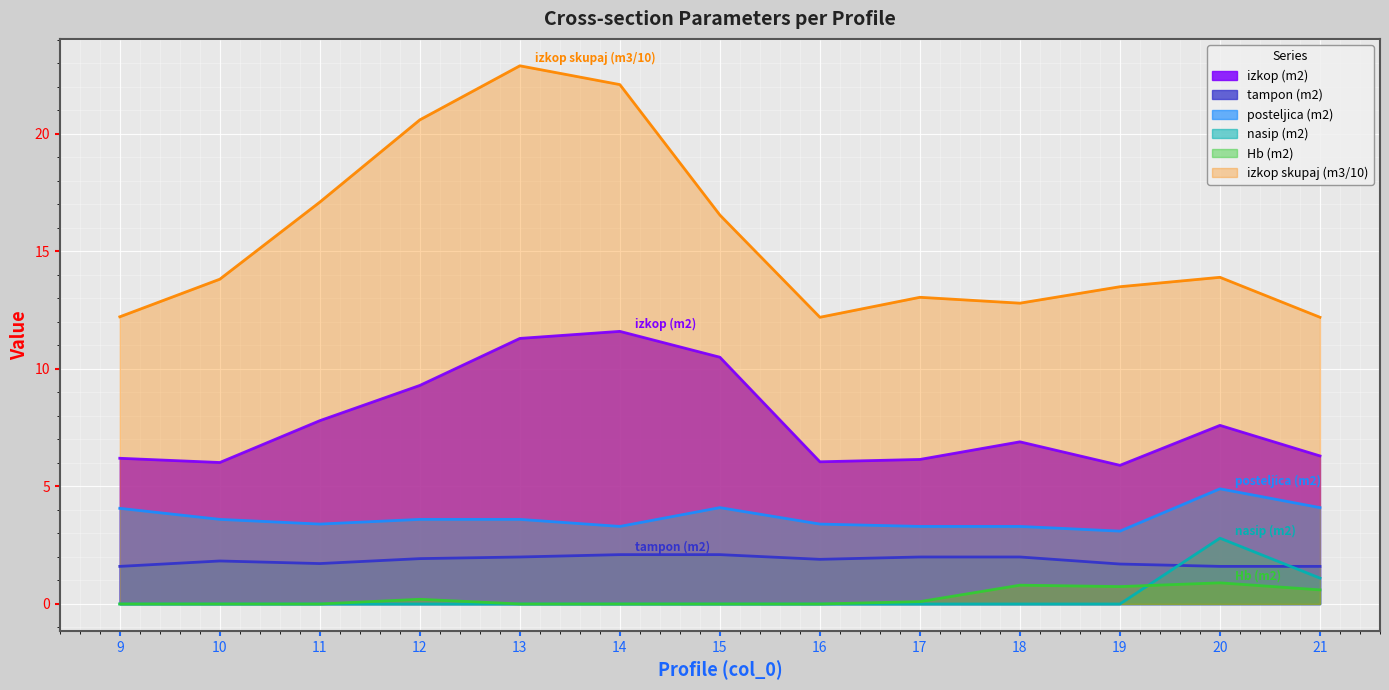

The value of izkop skupaj (m3/10) at 9 is 12.2. True or false?

True